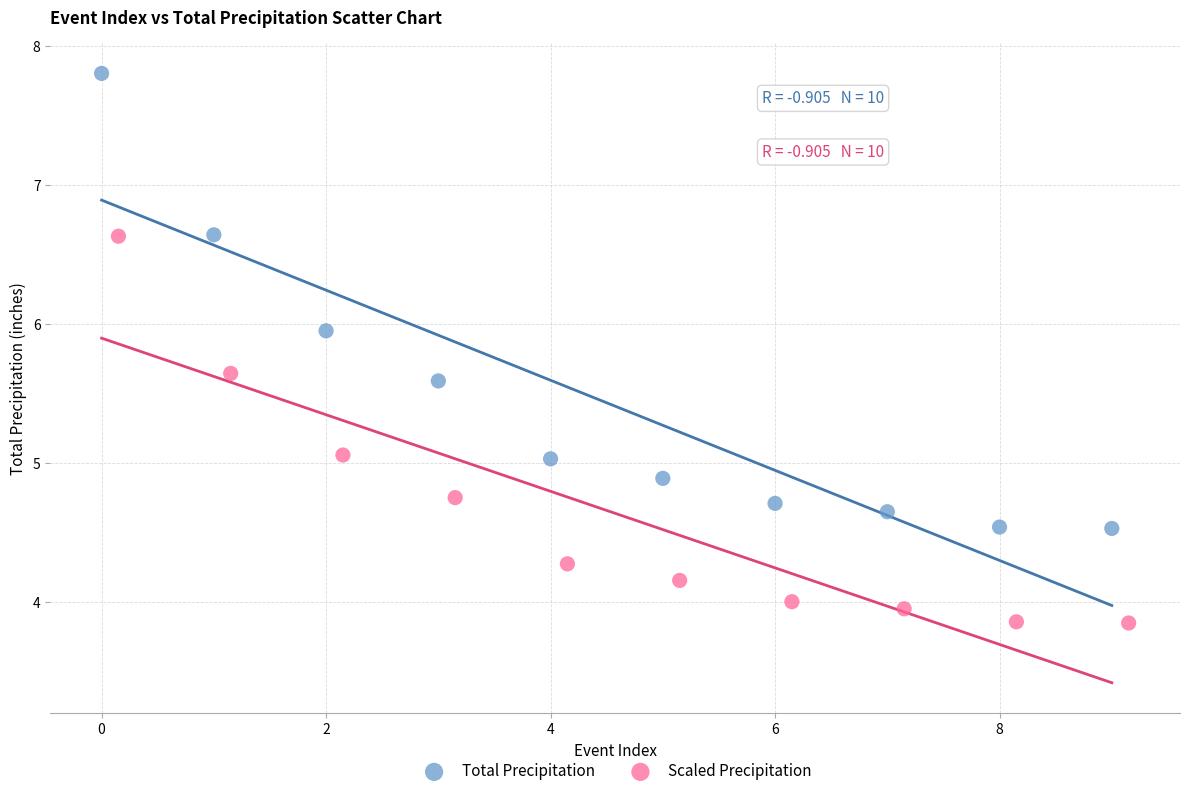

Which series reaches the maximum Y coordinate?

Total Precipitation